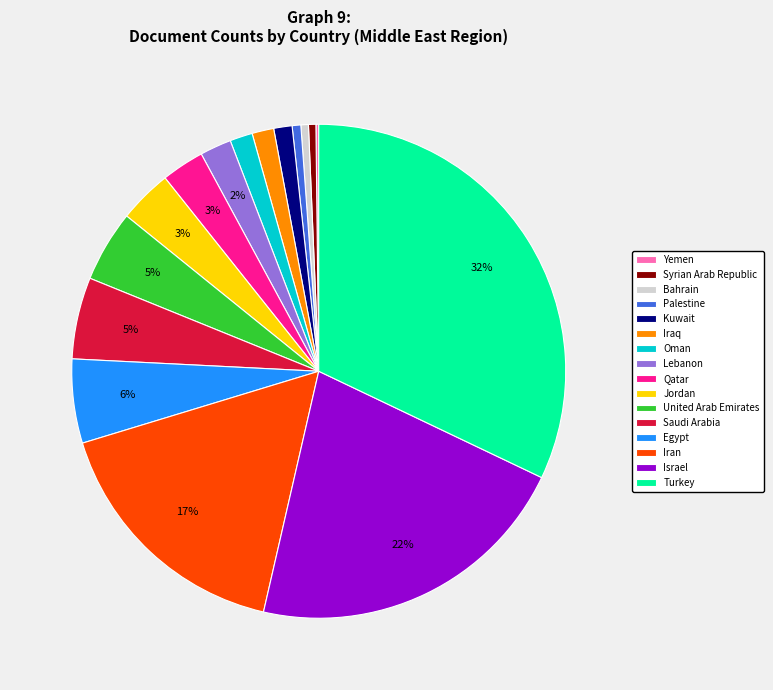

Is the sum of Qatar and Kuwait greater than half?

No